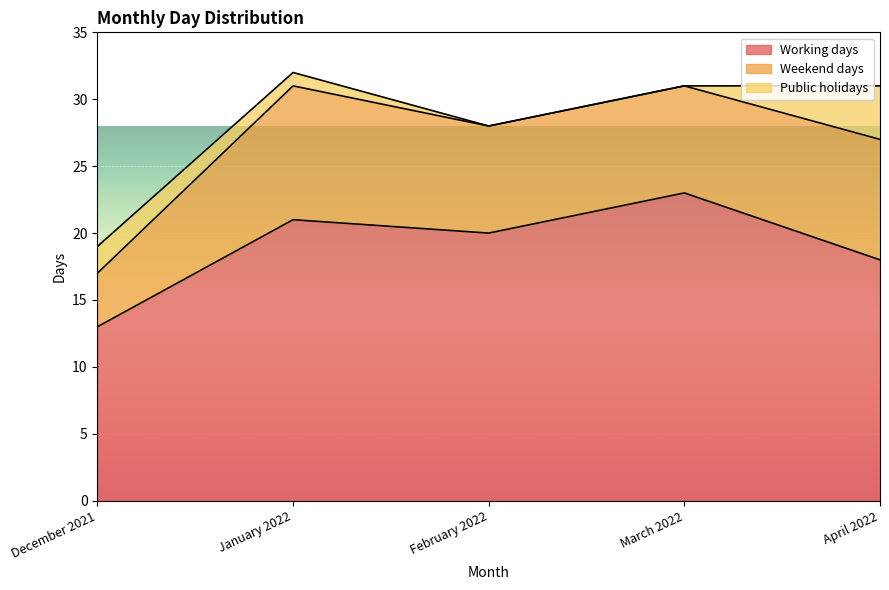

Which has a higher value, January 2022 or December 2021?

January 2022